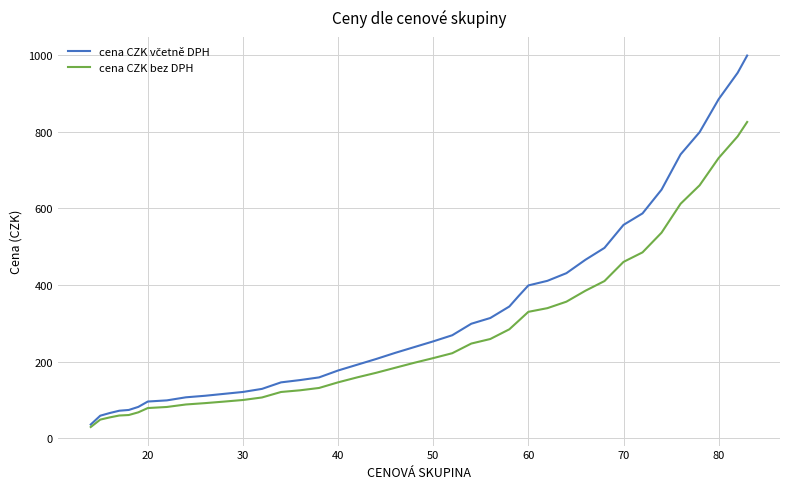

What is the highest value of the cena CZK bez DPH series?

825.6